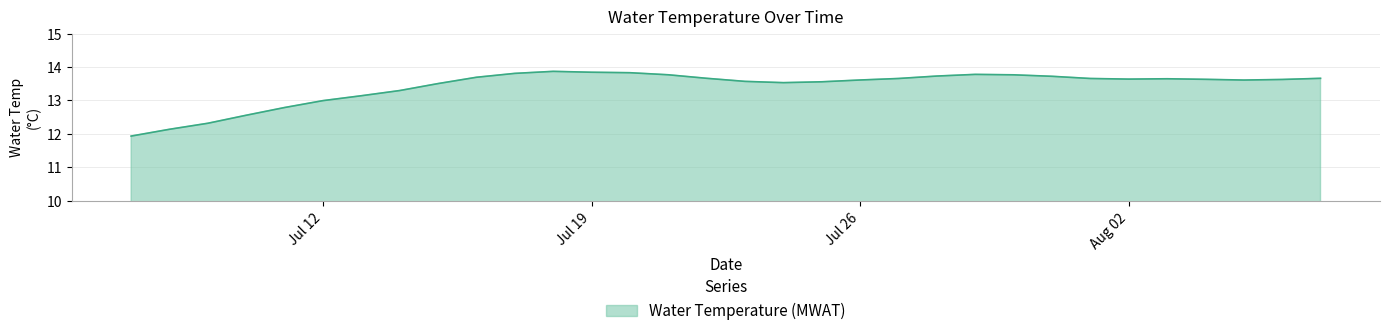

What is the difference between the maximum and minimum values?

1.9